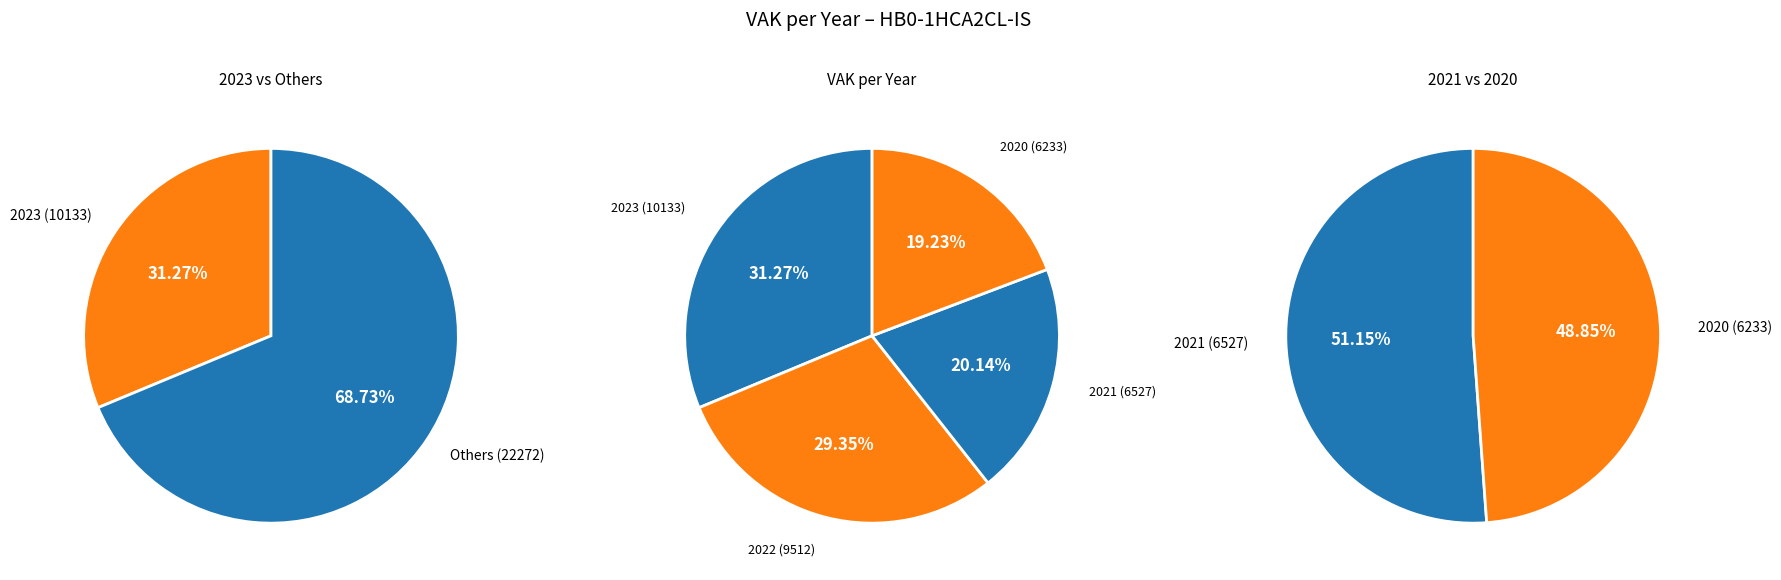

To the nearest percent, what portion does 2020 represent?

19%